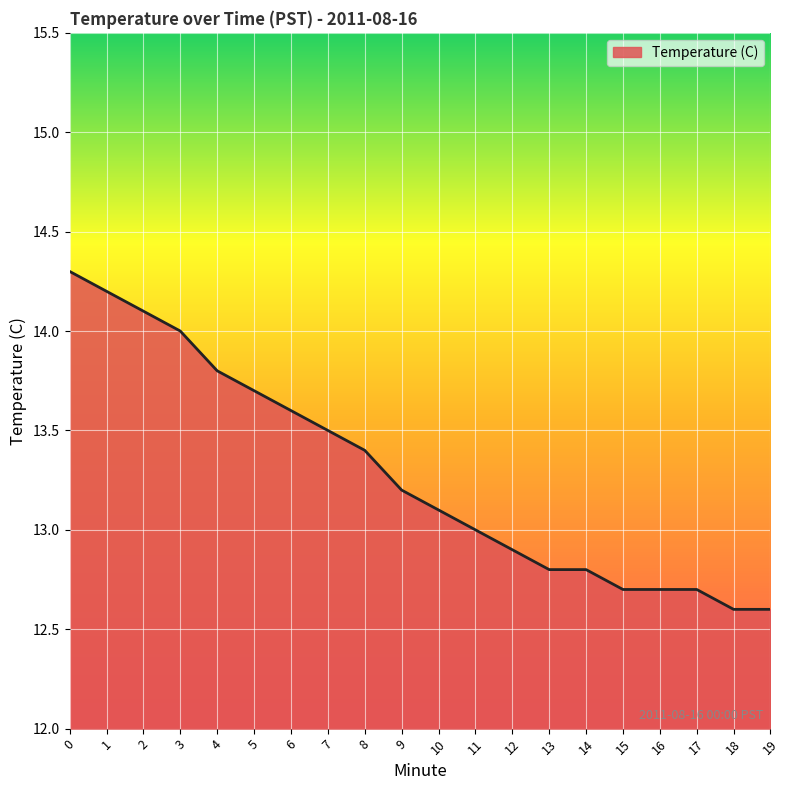

Does the chart display data point markers on the line(s)?

No